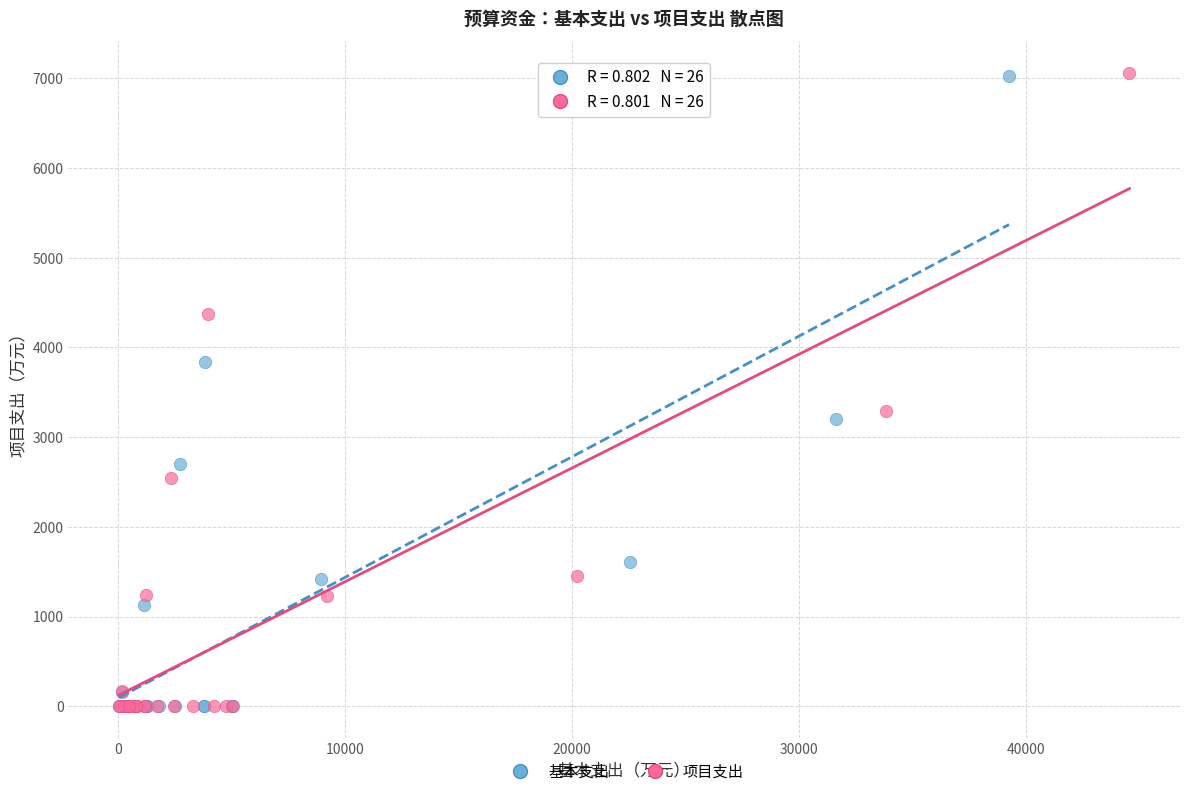

Which series has the widest spread of Y values?

项目支出